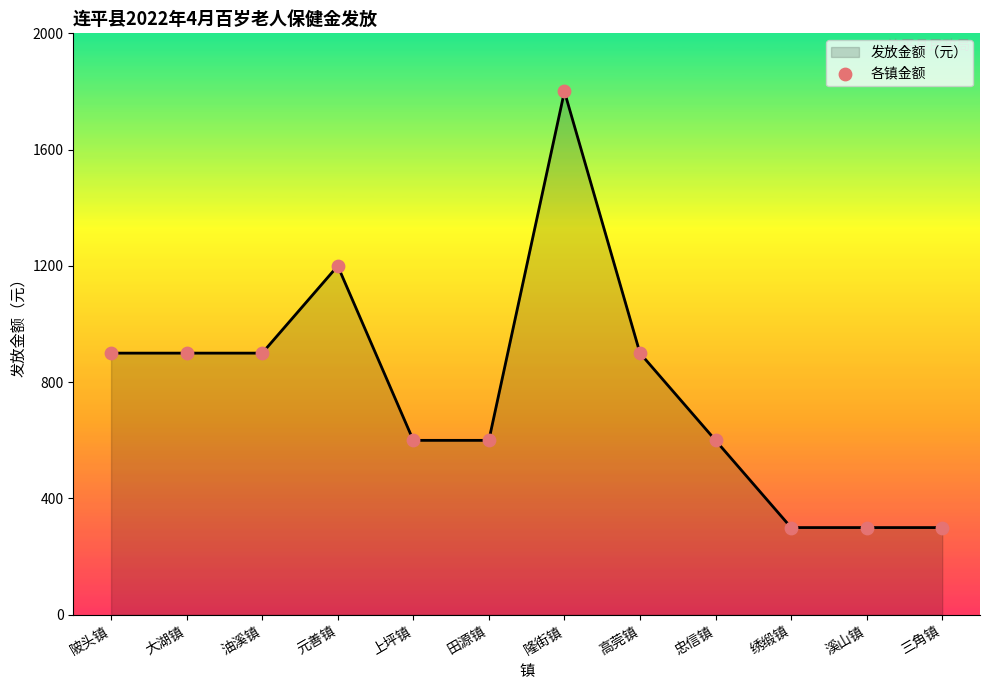

What is the change in value from 高莞镇 to 绣缎镇?

-600